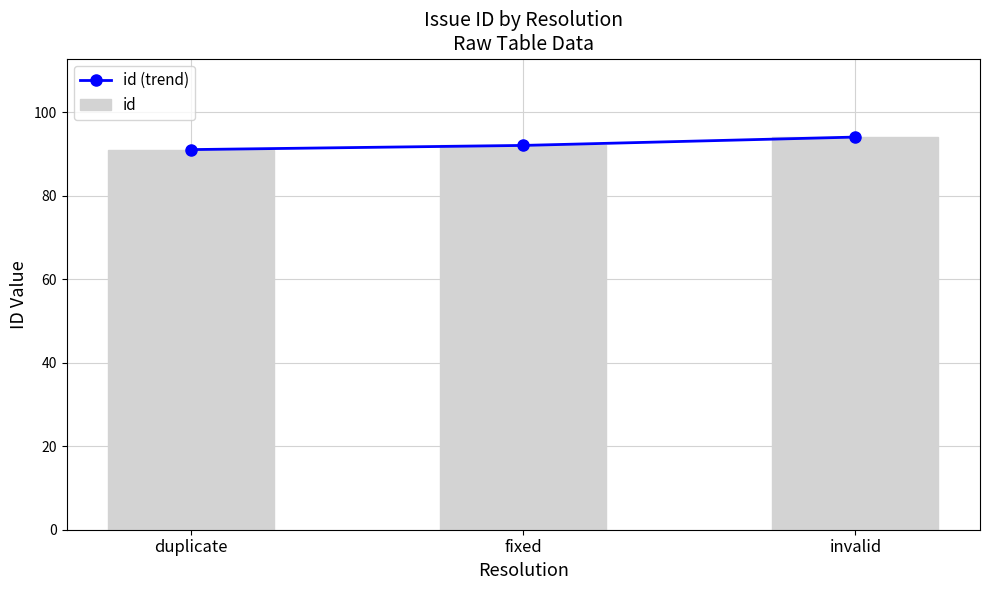

Rank the series at fixed from lowest to highest value.

id (trend), id